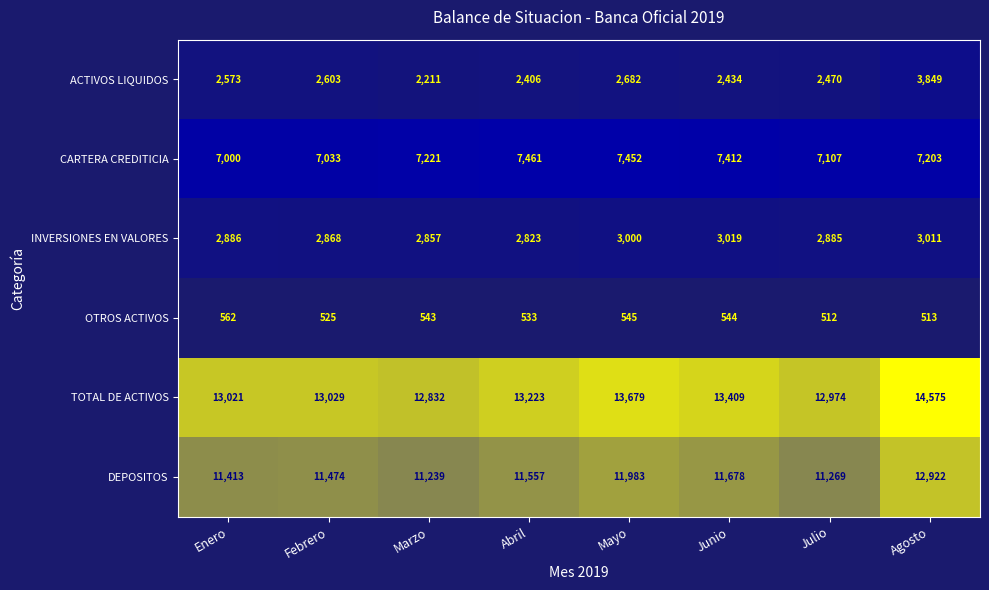

Which category has the lowest value across all series?

Julio